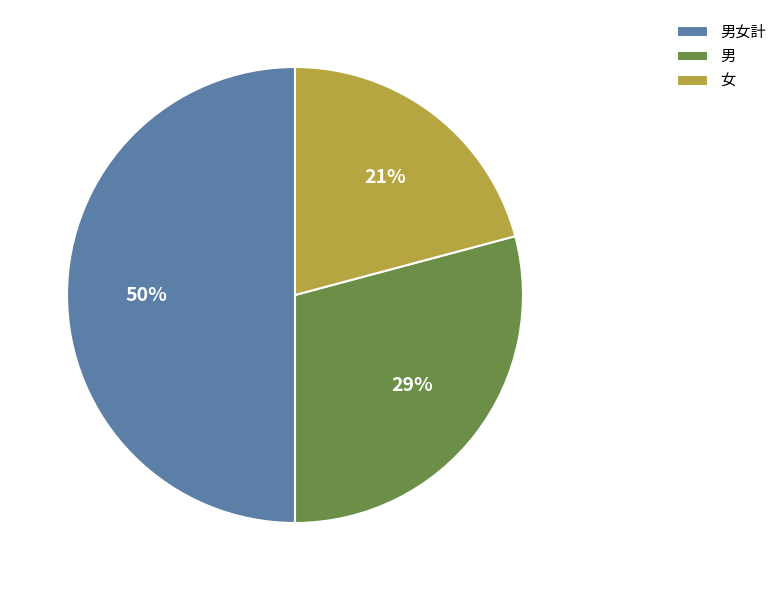

To the nearest percent, what is the difference between the 女 and 男 slice percentages?

8%